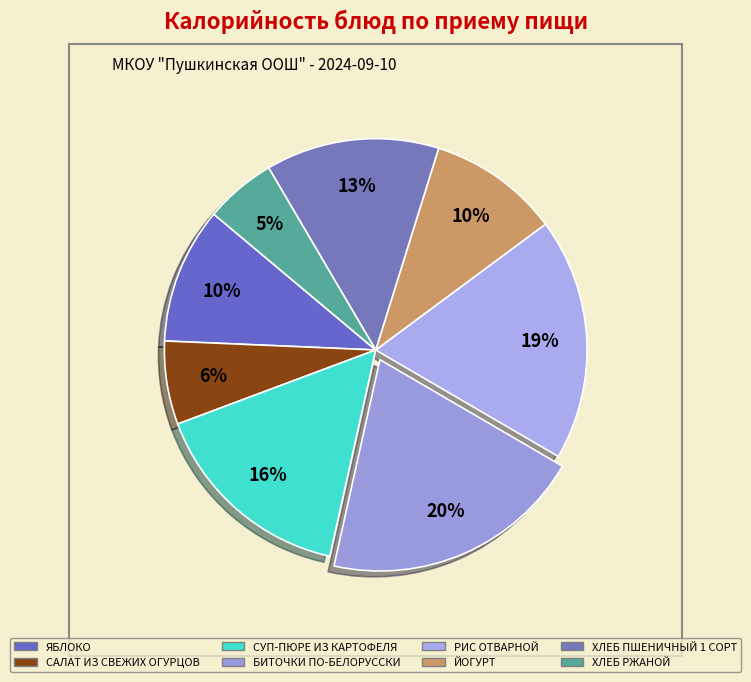

Is the sum of СУП-ПЮРЕ ИЗ КАРТОФЕЛЯ and БИТОЧКИ ПО-БЕЛОРУССКИ greater than half?

No